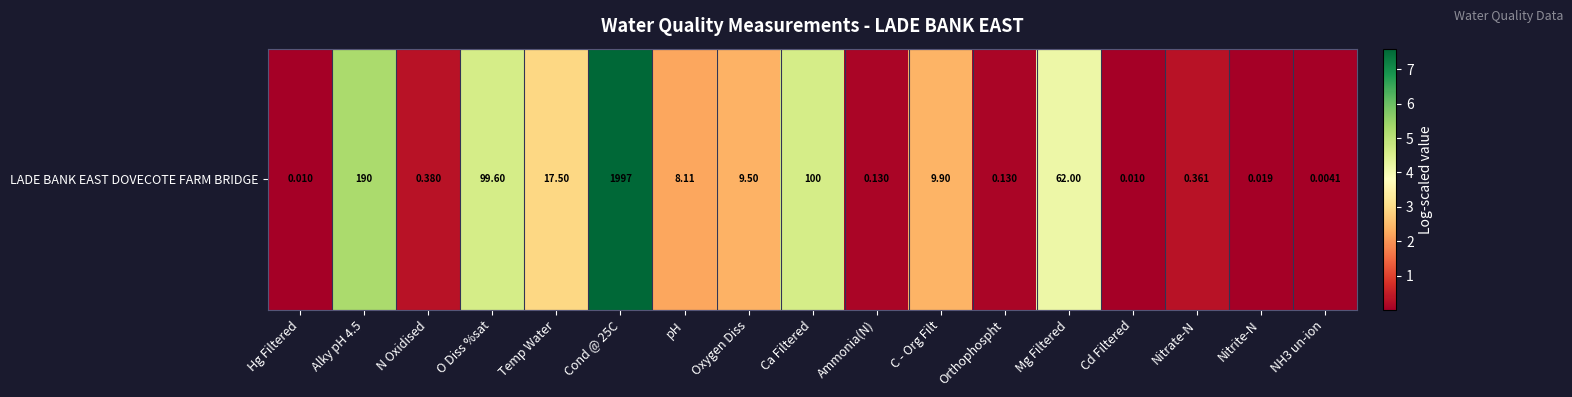

Reading right to left, what are all the values shown in this chart?

0.0	0.0	0.3	0.0	4.1	0.1	2.4	0.1	4.6	2.4	2.2	7.6	2.9	4.6	0.3	5.3	0.0